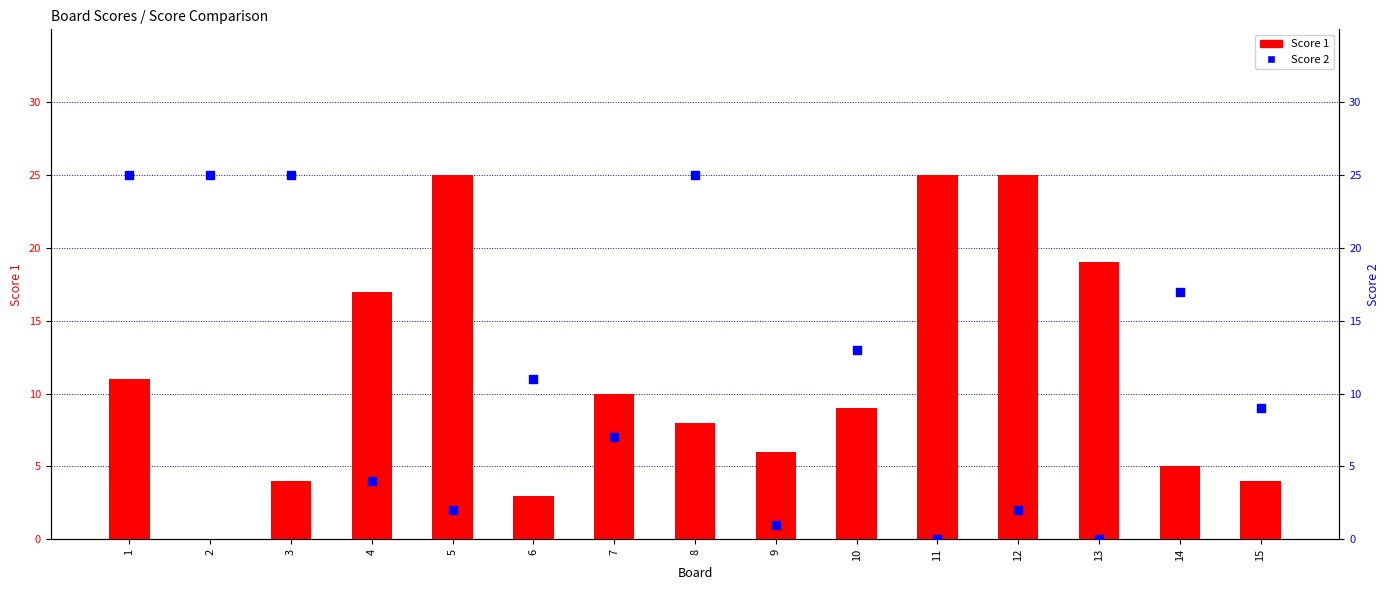

Is the value of Score 1 at 15 greater than the value of Score 2 at 4?

No